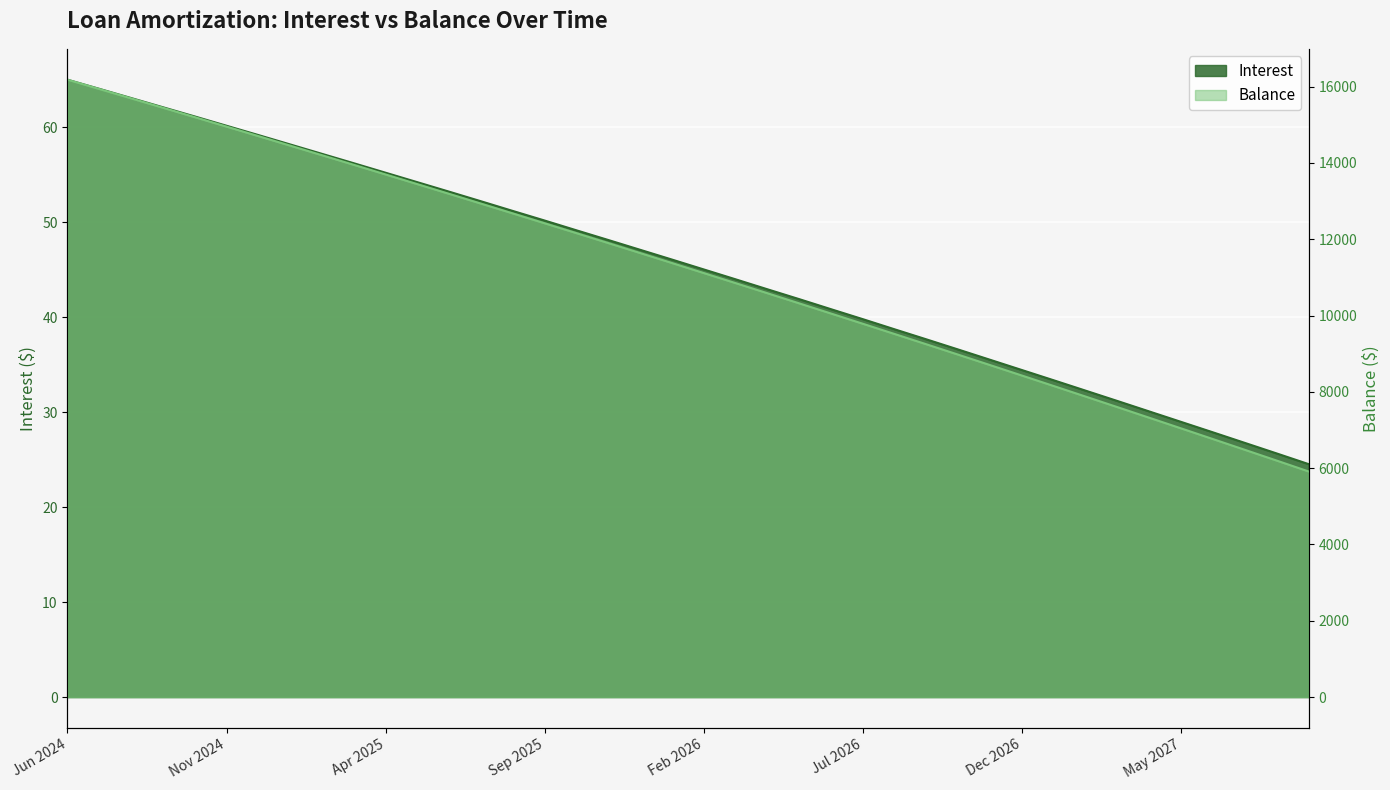

True or false: Principal has a value of 2036.5 at Dec 2026.

False